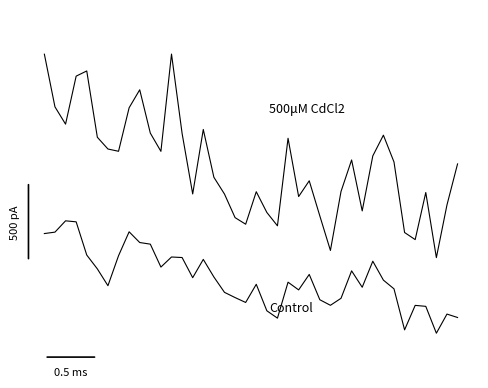

Reading right to left, extract all data points from this chart.

SDS_P1: 13.0	11.6	9.9	12.1	10.5	10.7	13.1	14.0	13.3	11.4	13.1	12.1	10.1	11.3	12.4	11.9	13.9	10.9	11.4	12.1	11.0	11.2	12.0	12.6	14.2	12.0	14.0	16.7	13.4	14.0	15.5	14.9	13.4	13.5	13.9	16.1	16.0	14.3	14.9	16.7
SDS_P2: 7.9	8.0	7.3	8.2	8.3	7.5	8.8	9.1	9.8	8.9	9.4	8.5	8.3	8.5	9.3	8.8	9.1	7.9	8.1	9.0	8.4	8.5	8.7	9.2	9.8	9.2	9.9	9.9	9.6	10.3	10.4	10.7	9.9	8.9	9.5	10.0	11.1	11.1	10.7	10.7